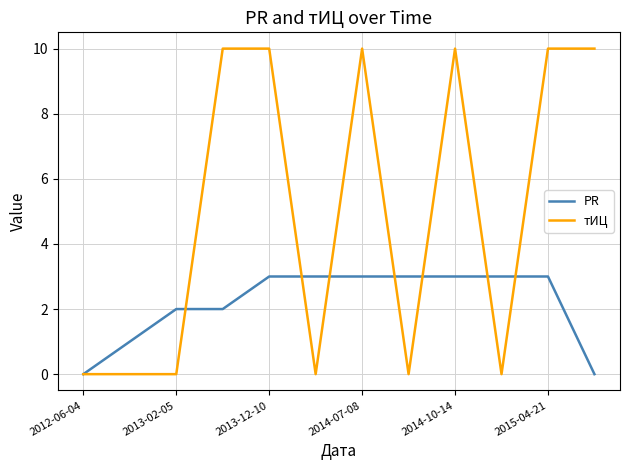

Which series has the widest spread of values?

тИЦ